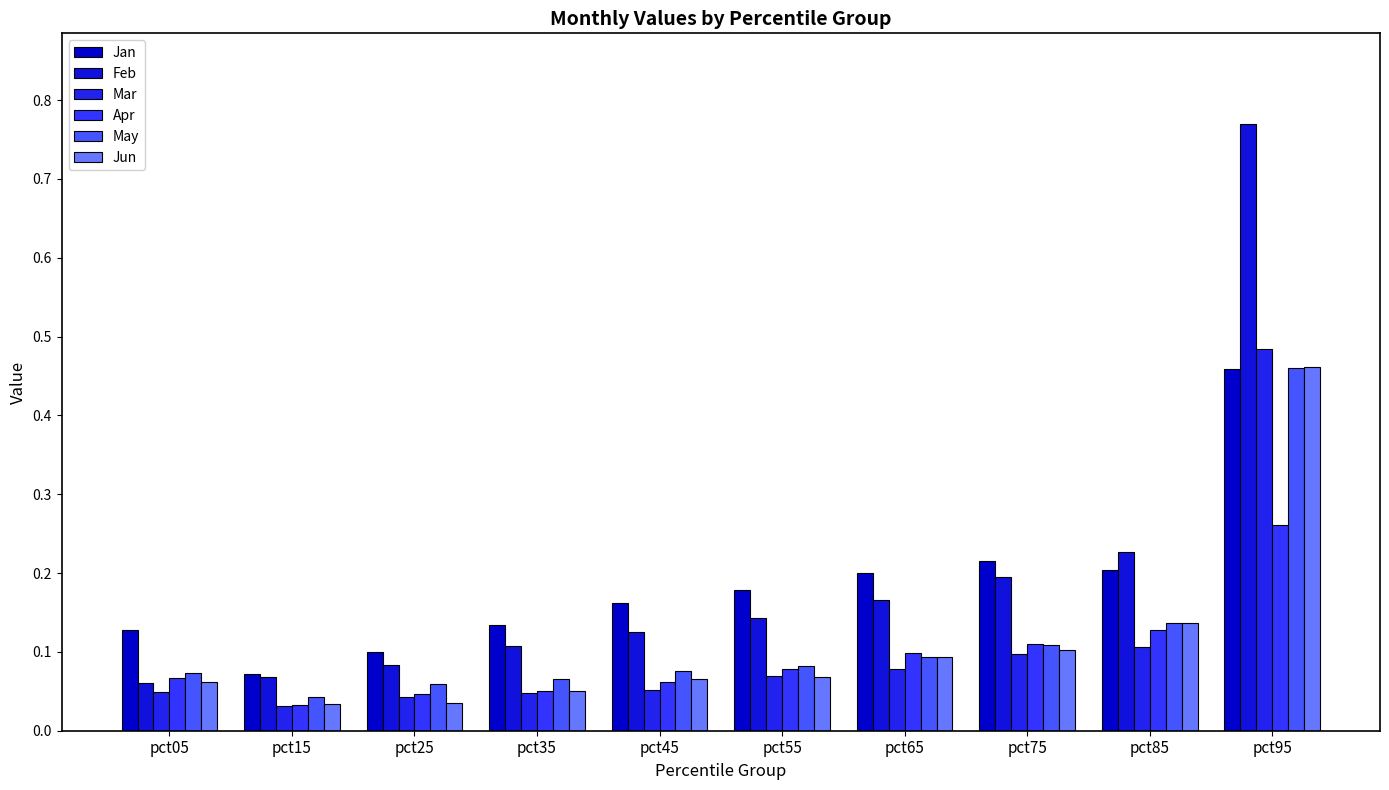

What is the total value across all series at pct35?

0.5